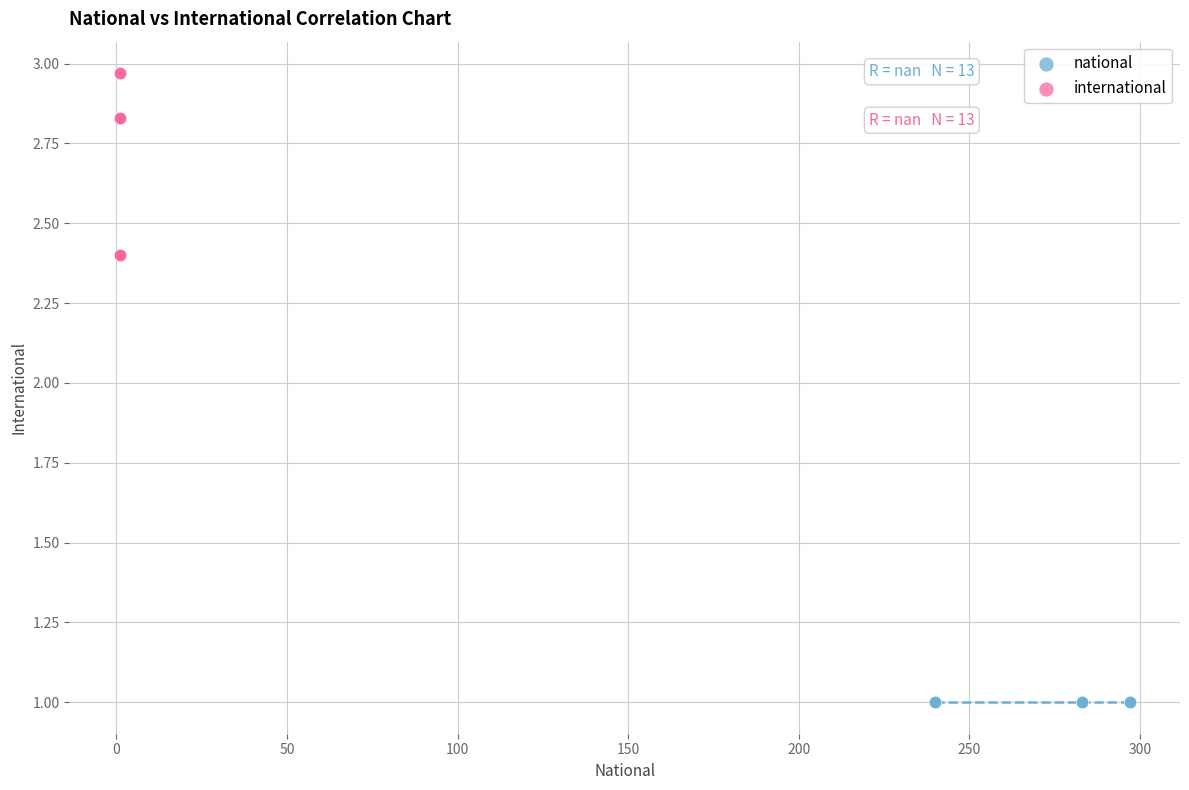

Which series contains the highest Y value?

international